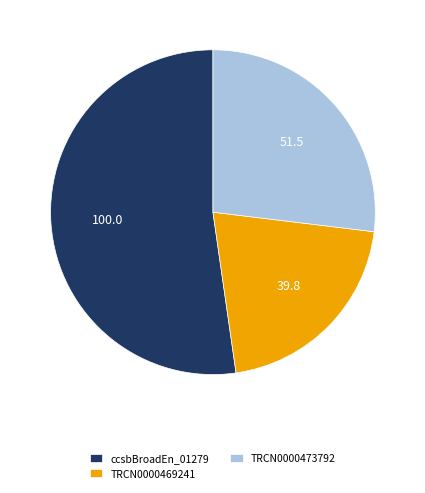

True or false: TRCN0000469241 accounts for 15% of the total.

False